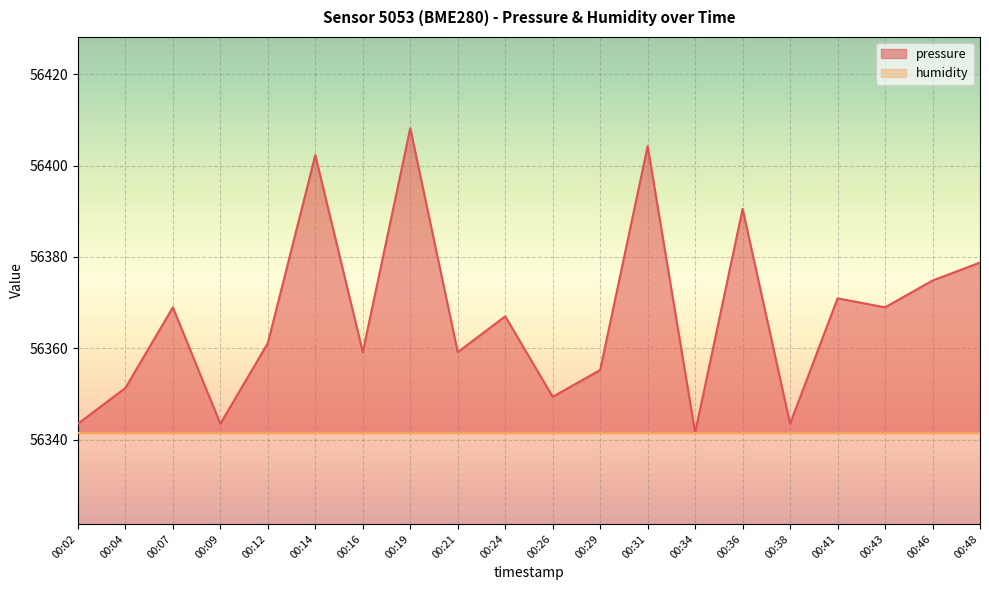

List the labels in order of value, largest first.

00:19, 00:31, 00:14, 00:36, 00:48, 00:46, 00:41, 00:07, 00:43, 00:24, 00:12, 00:16, 00:21, 00:29, 00:04, 00:26, 00:02, 00:09, 00:38, 00:34